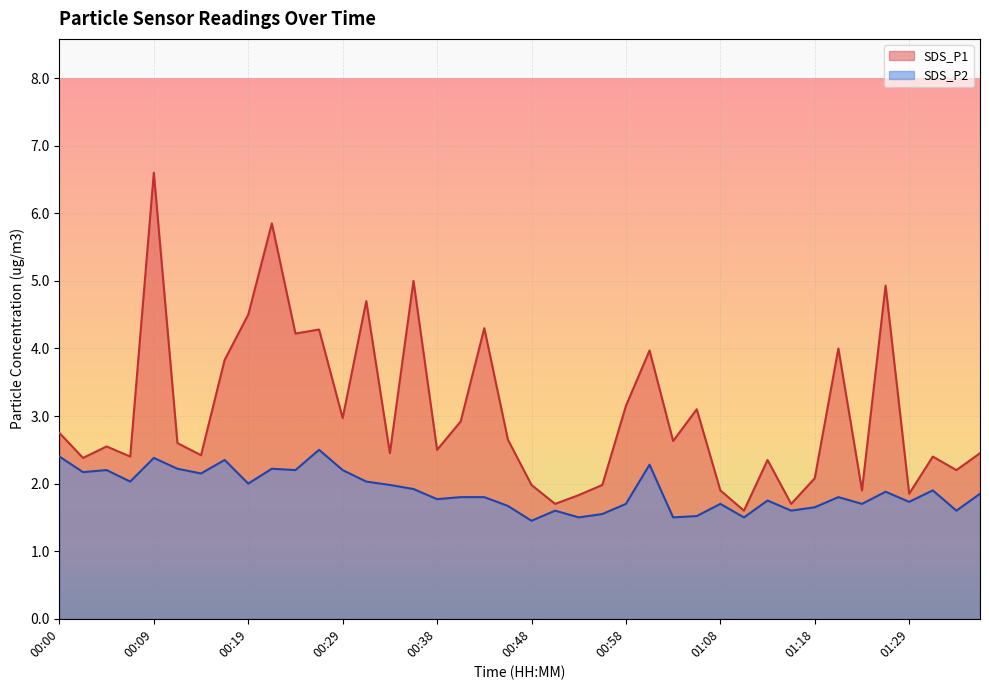

What position from the left is 01:34?

39